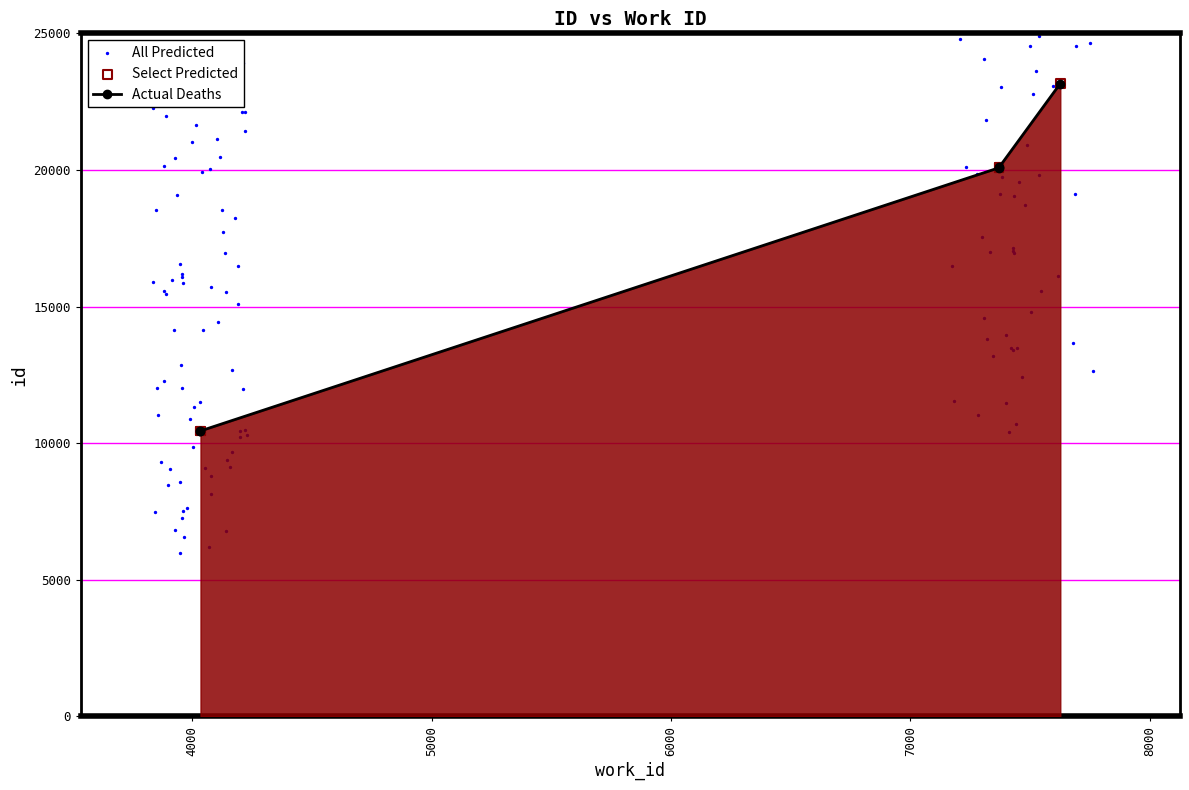

Approximately how many times larger is the value at 7370 compared to 4035?

1.9